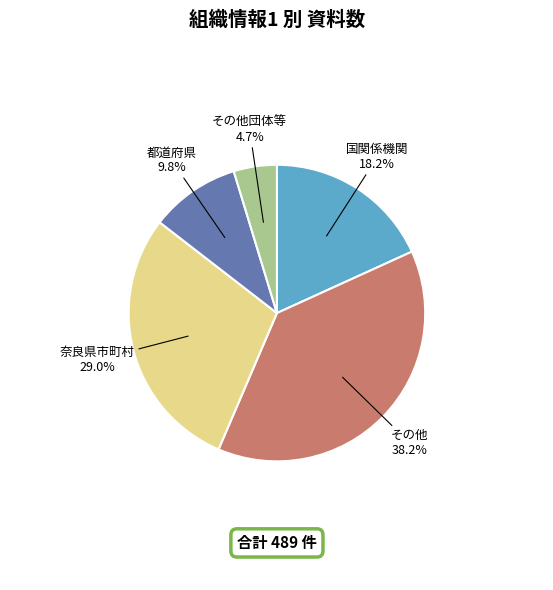

Does any single category account for the majority?

No